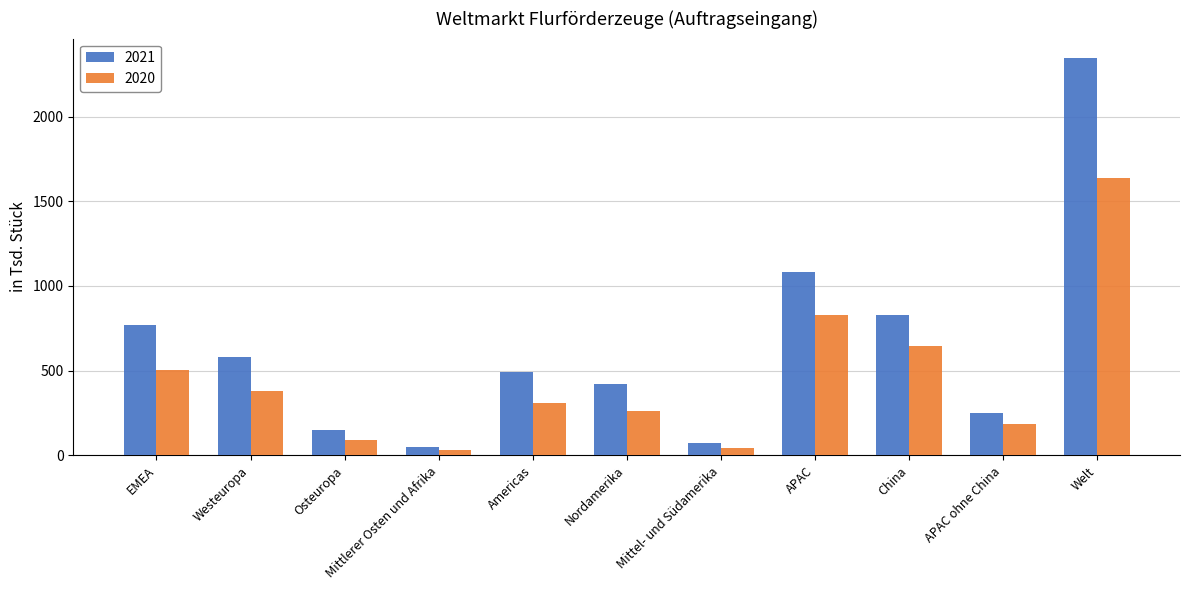

What is the difference between the highest and lowest values at Westeuropa?

196.9